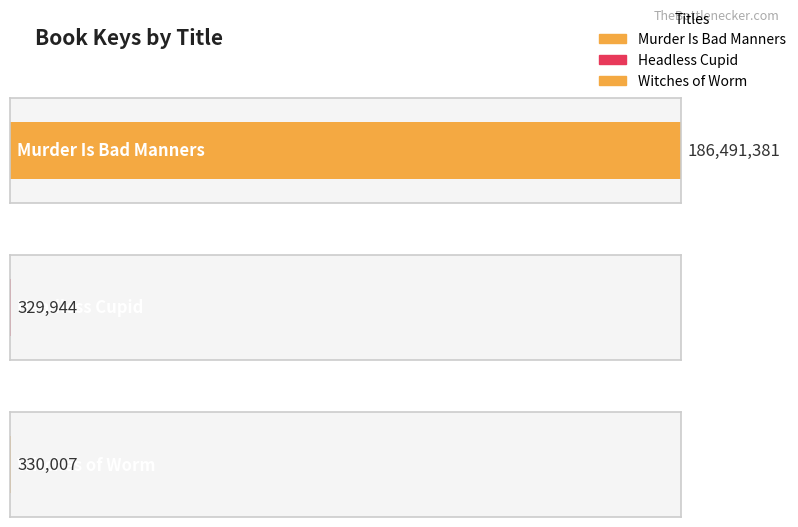

True or false: the data shows 186491381 at Murder Is Bad Manners.

True